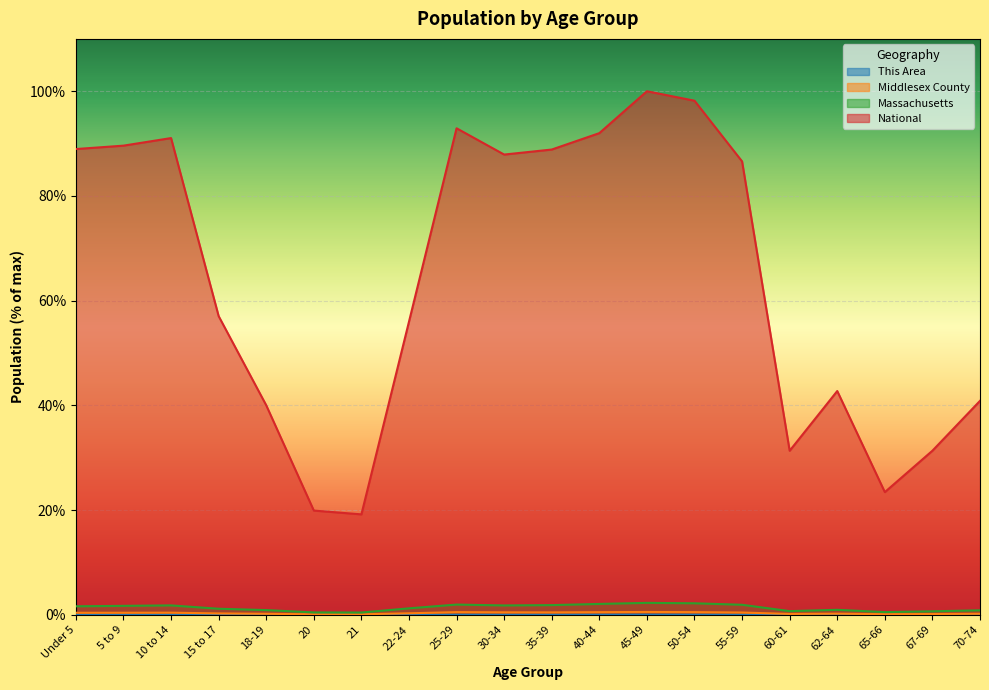

Rank the categories by Middlesex County value from highest to lowest.

45-49, 25-29, 50-54, 40-44, 30-34, 35-39, 55-59, 10 to 14, 5 to 9, Under 5, 22-24, 15 to 17, 62-64, 70-74, 18-19, 60-61, 67-69, 65-66, 20, 21